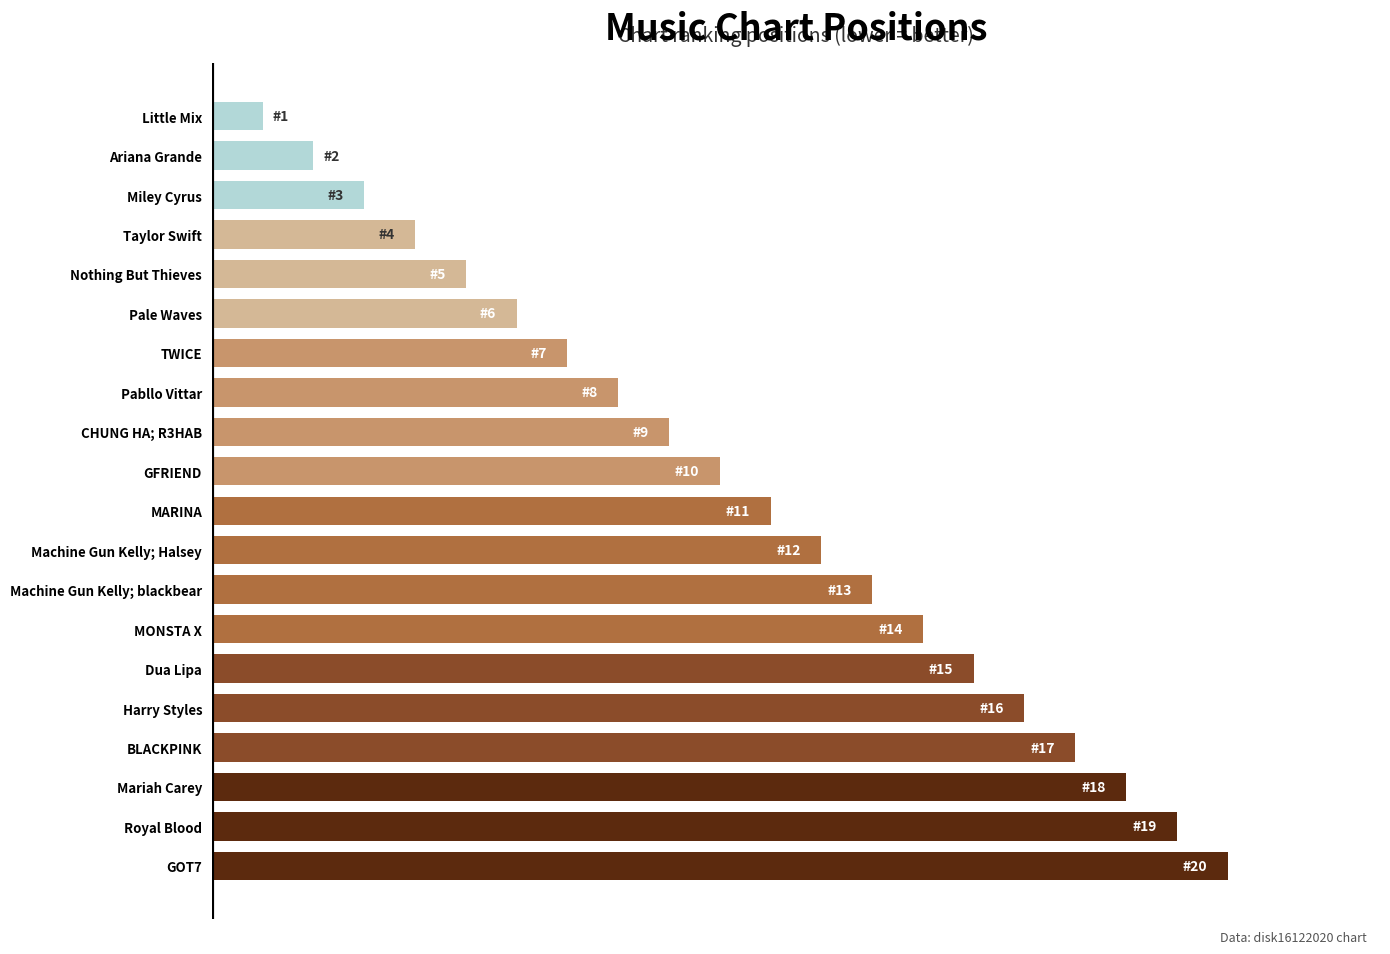

List the labels in order of value, largest first.

GOT7, Royal Blood, Mariah Carey, BLACKPINK, Harry Styles, Dua Lipa, MONSTA X, Machine Gun Kelly; blackbear, Machine Gun Kelly; Halsey, MARINA, GFRIEND, CHUNG HA; R3HAB, Pabllo Vittar, TWICE, Pale Waves, Nothing But Thieves, Taylor Swift, Miley Cyrus, Ariana Grande, Little Mix